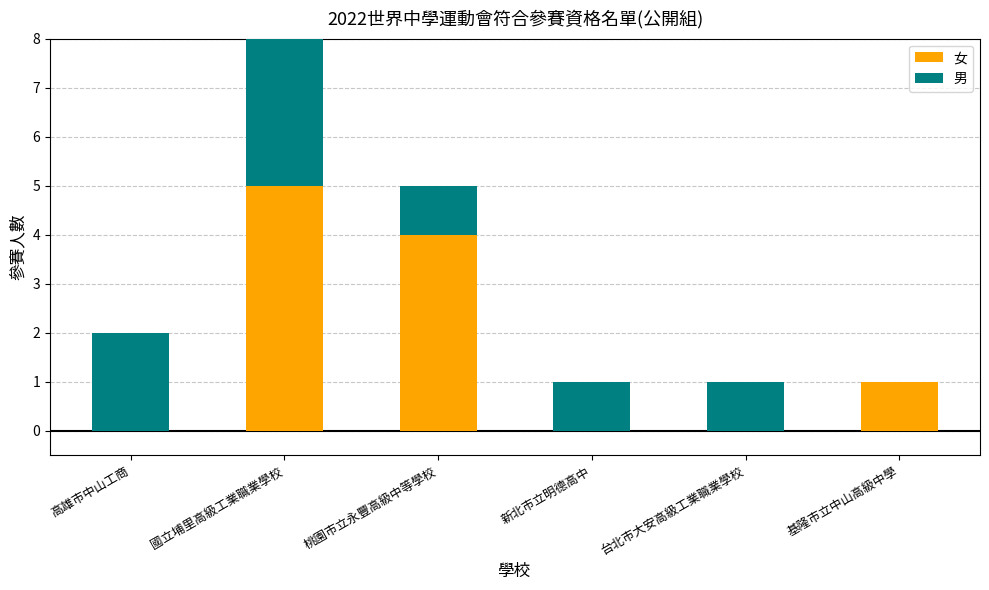

At which label does 女 reach its peak?

國立埔里高級工業職業學校